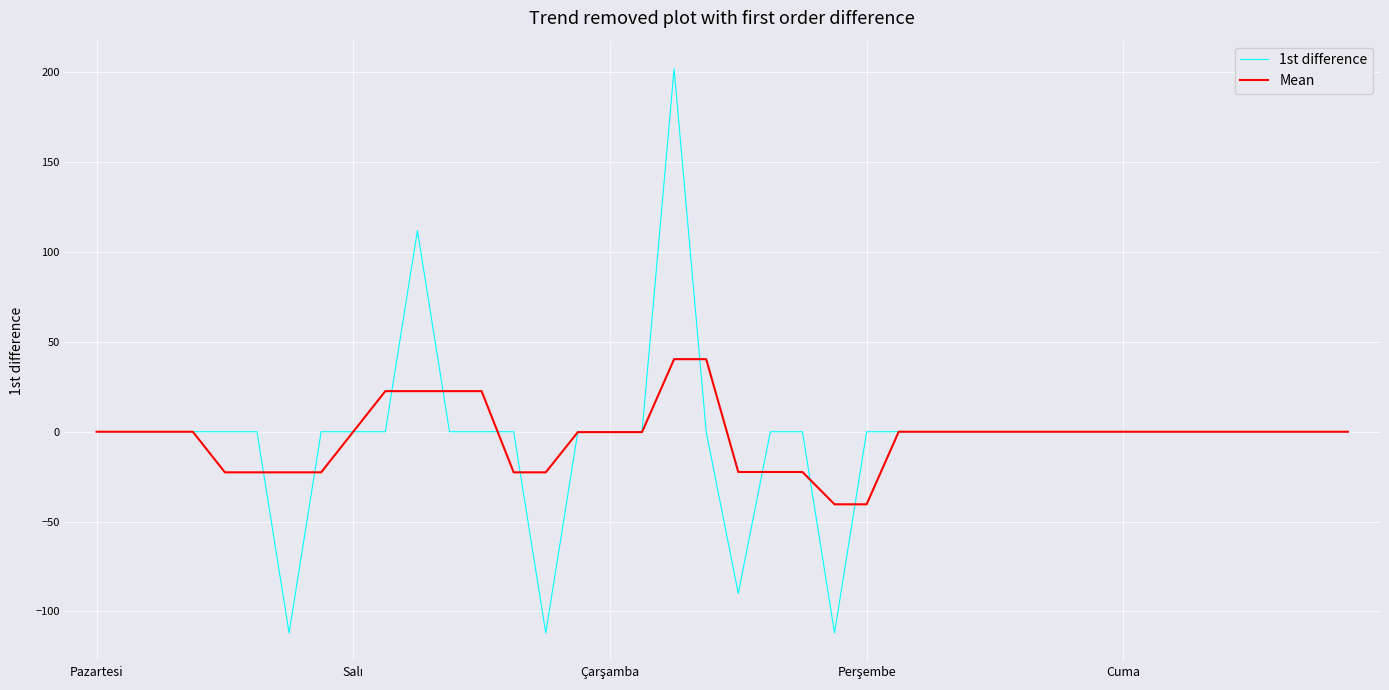

At how many categories does at least one series exceed 115?

1